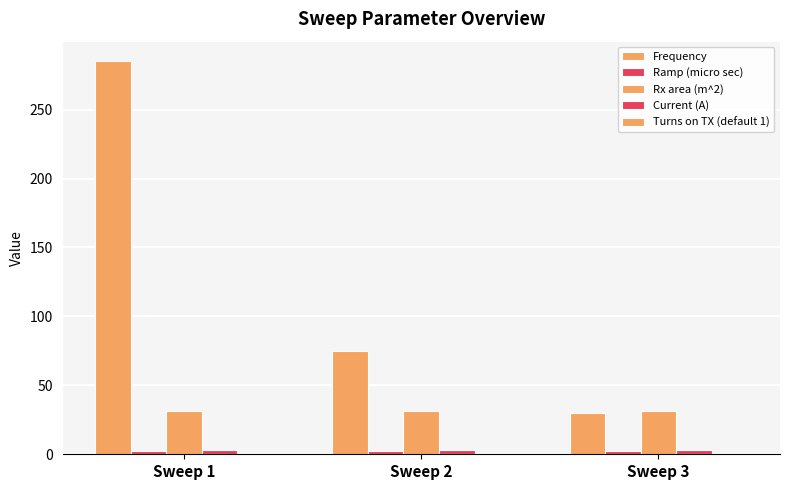

Reading left to right, list all the values displayed in this chart.

Frequency: Sweep 1=285.0	Sweep 2=75.0	Sweep 3=30.0
Ramp (micro sec): Sweep 1=2.5	Sweep 2=2.5	Sweep 3=2.5
Rx area (m^2): Sweep 1=31.4	Sweep 2=31.4	Sweep 3=31.4
Current (A): Sweep 1=2.8	Sweep 2=2.8	Sweep 3=2.8
Turns on TX (default 1): Sweep 1=1.0	Sweep 2=1.0	Sweep 3=1.0